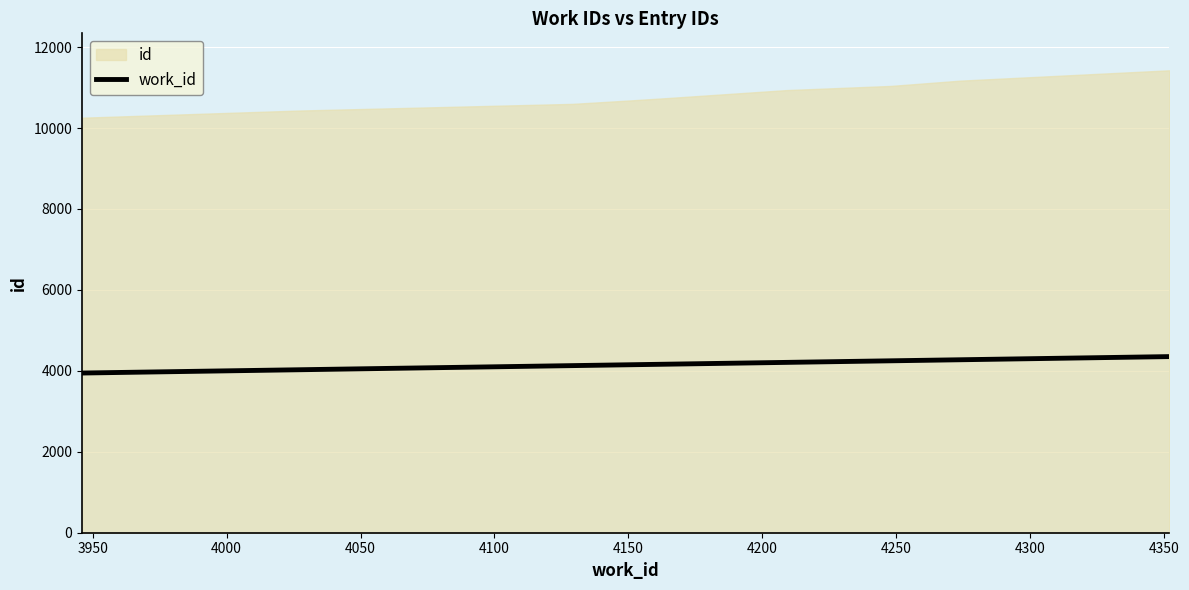

What is the highest value of the work_id series?

4352